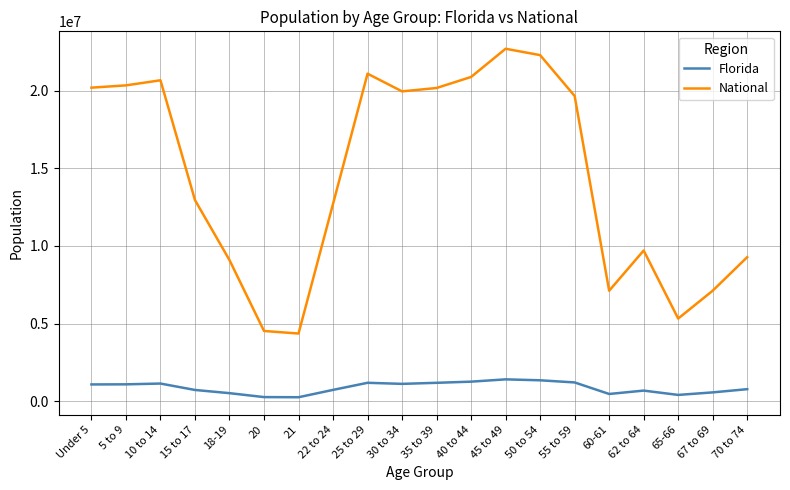

What is the maximum value for National?

22708591